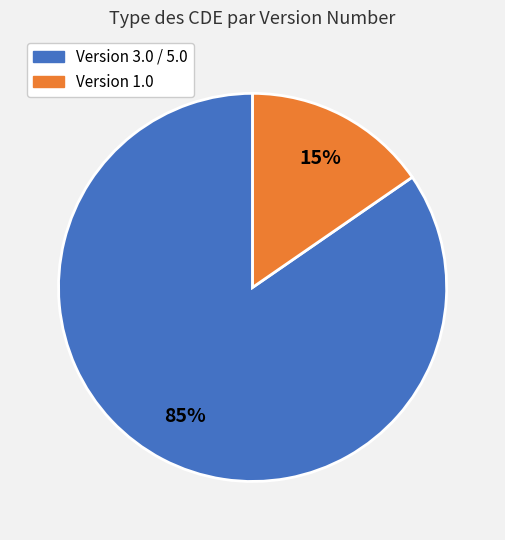

To the nearest percent, what is the average slice percentage?

50%